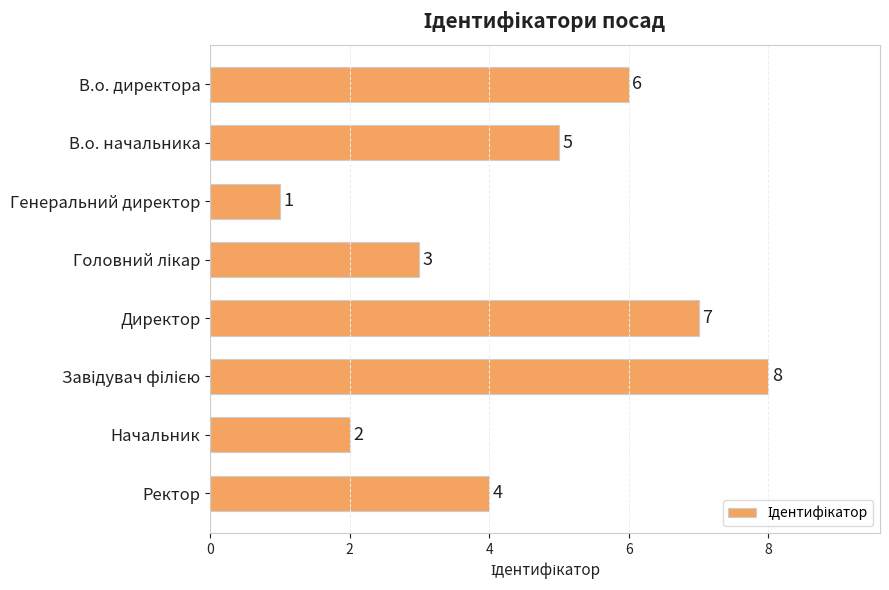

What is the ratio of the value at Ректор to the value at В.о. директора?

0.7